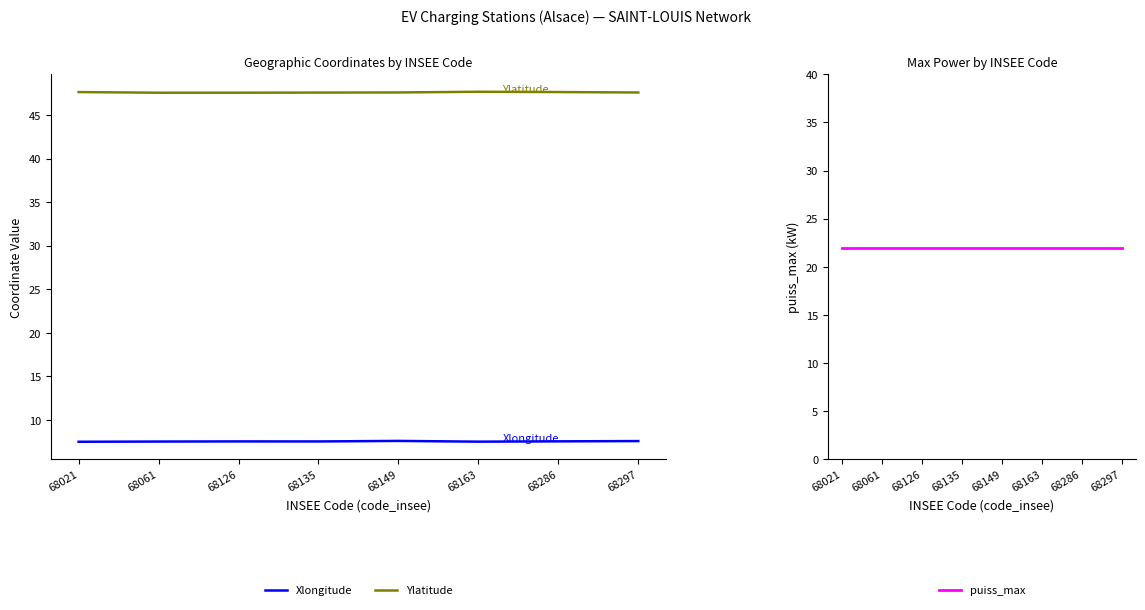

True or false: Ylatitude and Xlongitude intersect in this chart.

False